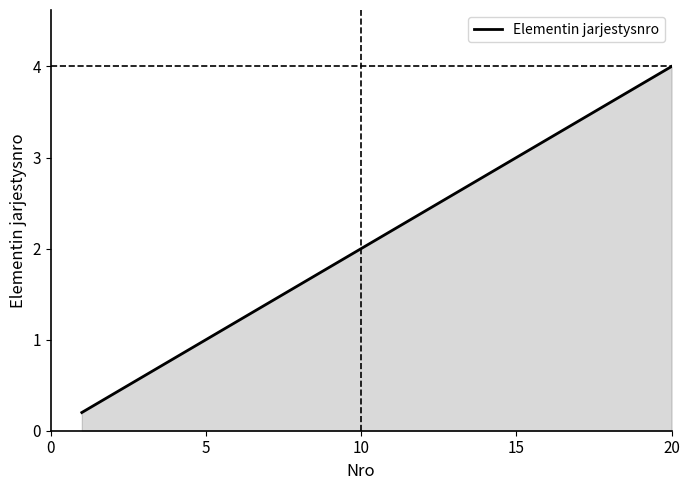

What is the greatest value displayed?

4.0